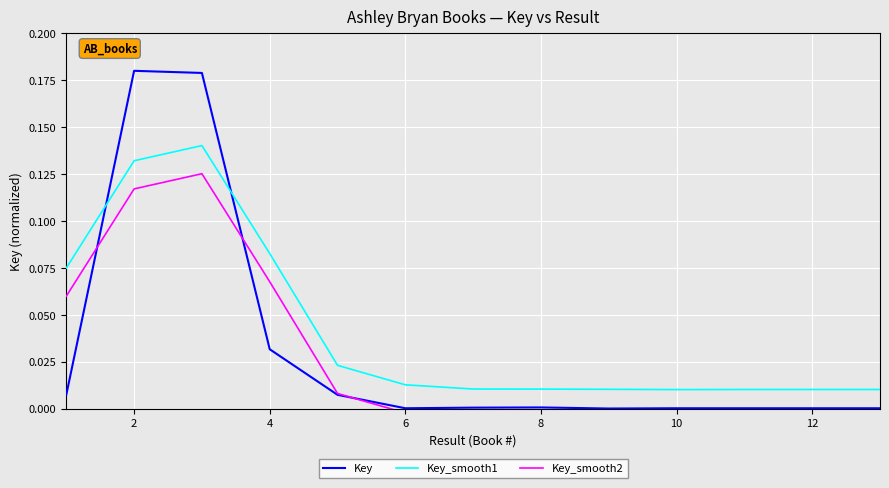

True or false: Key and Key_smooth1 cross at least once.

True